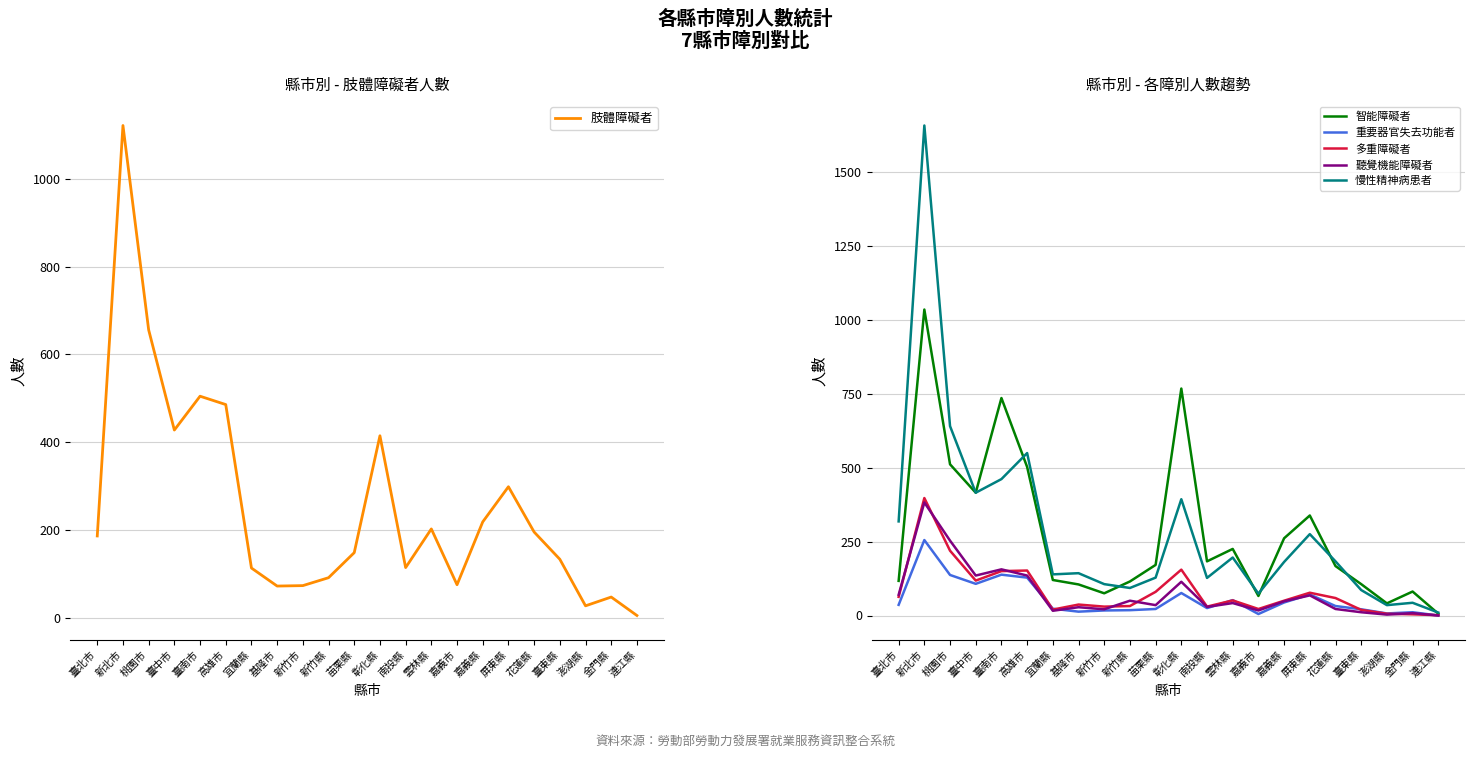

Rank the categories by 慢性精神病患者 value from lowest to highest.

連江縣, 澎湖縣, 金門縣, 嘉義市, 臺東縣, 新竹縣, 新竹市, 南投縣, 苗栗縣, 宜蘭縣, 基隆市, 嘉義縣, 花蓮縣, 雲林縣, 屏東縣, 臺北市, 彰化縣, 臺中市, 臺南市, 高雄市, 桃園市, 新北市